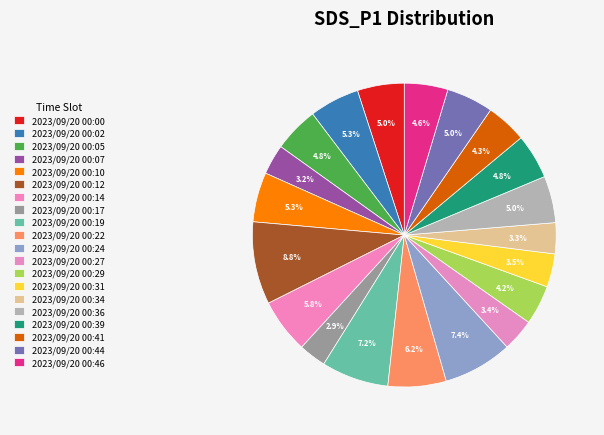

What is the ratio of the value at 2023/09/20 00:19 to the value at 2023/09/20 00:39?

1.5